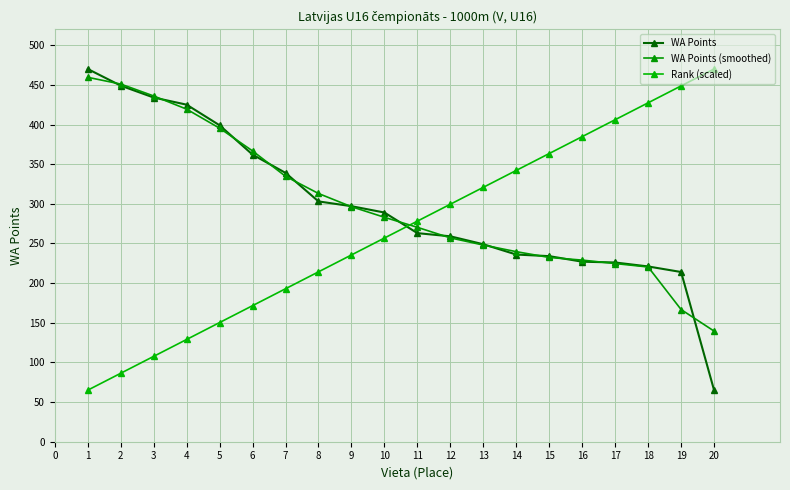

How many data points in WA Points (smoothed) are less than 283?

10